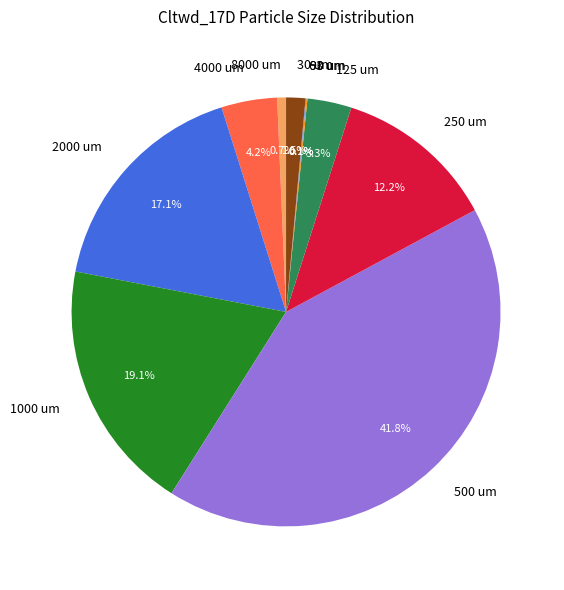

What percentage is NOT represented by 4000?

95.8%